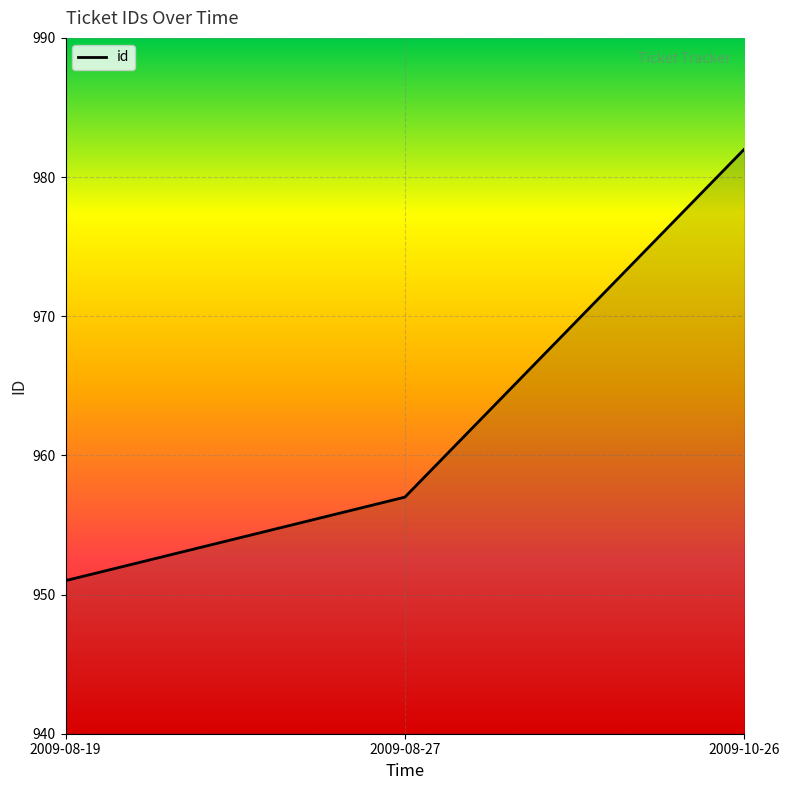

Which category has the highest value across all series?

2009-10-26